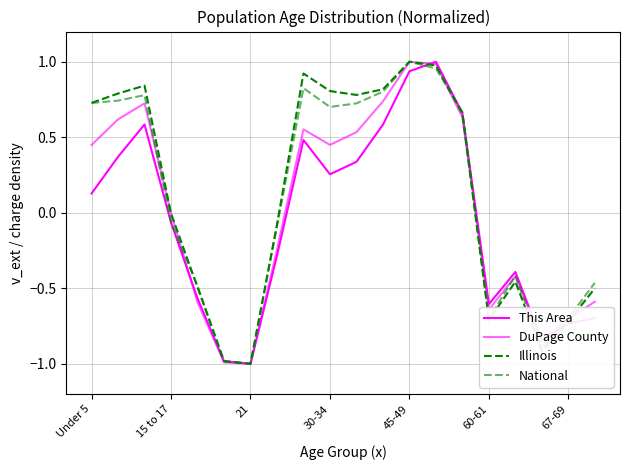

At how many categories does at least one series exceed 0?

10